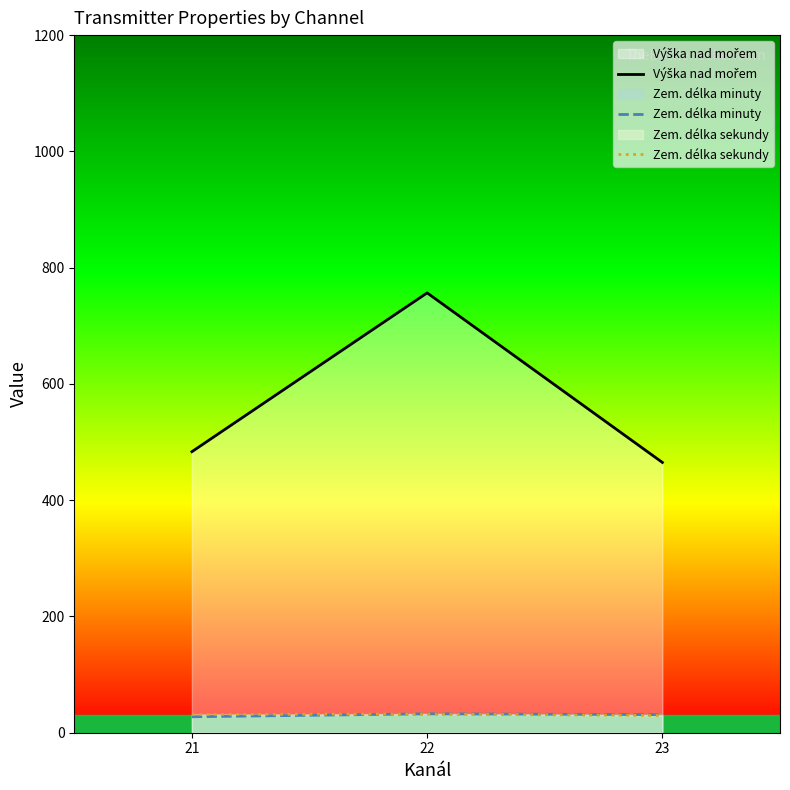

Rank the categories by Zem. délka minuty value from lowest to highest.

21, 23, 22